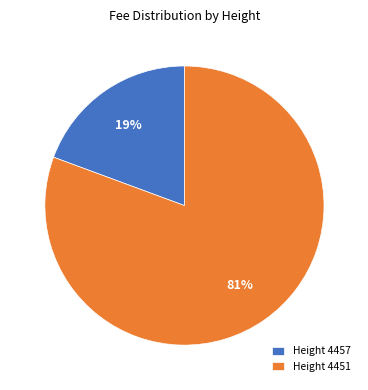

Which slice represents more than half of the pie?

Height 4451